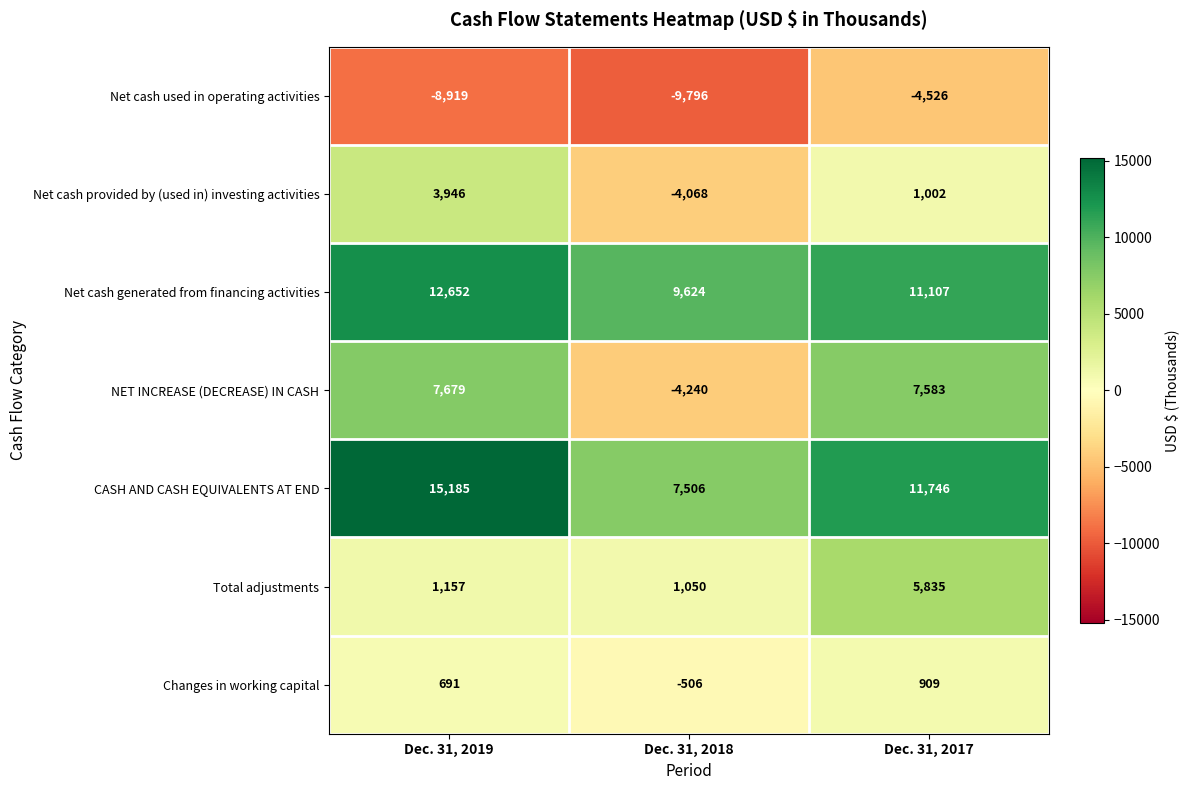

What is the average value of the Net cash provided by (used in) investing activities series?

293